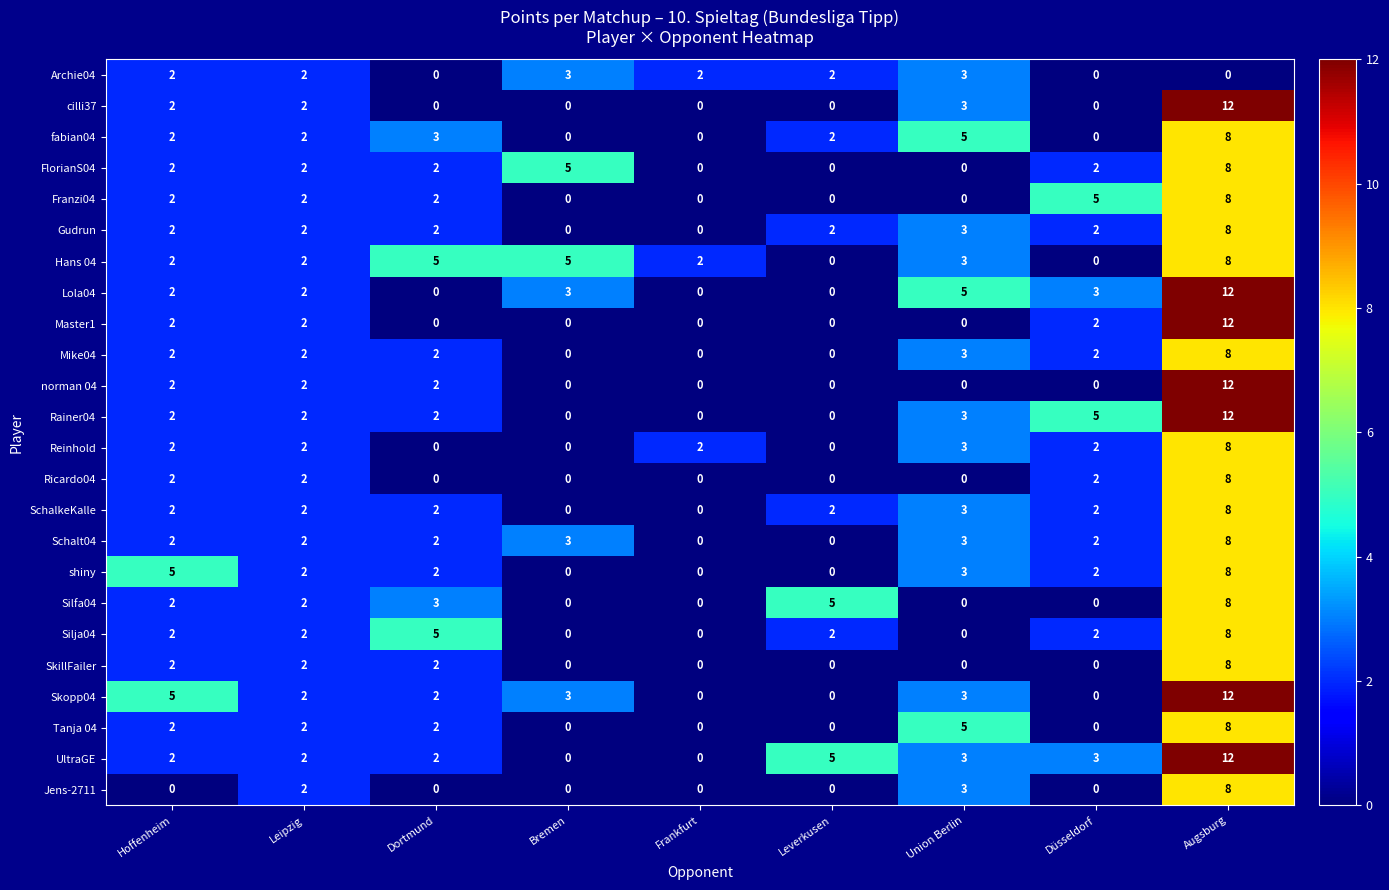

True or false: Archie04 has a value of 3 at Union Berlin.

True